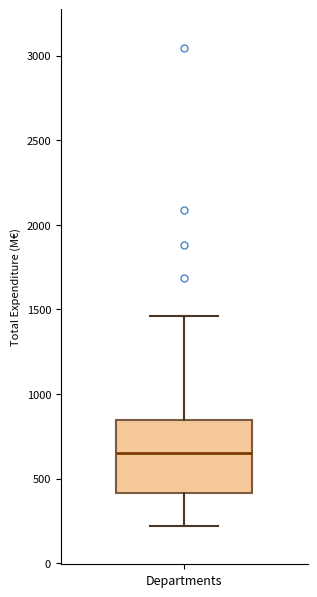

Where is the upper edge of the box for Departments on the y-axis? The values are not printed on the chart, so give them approximately, as read against the axis.

850